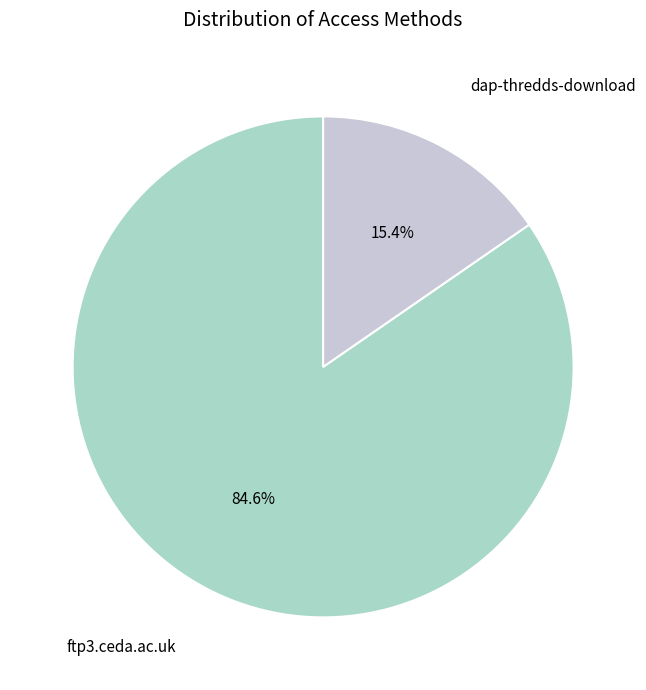

Is it true that dap-thredds-download is 15% of the pie?

True